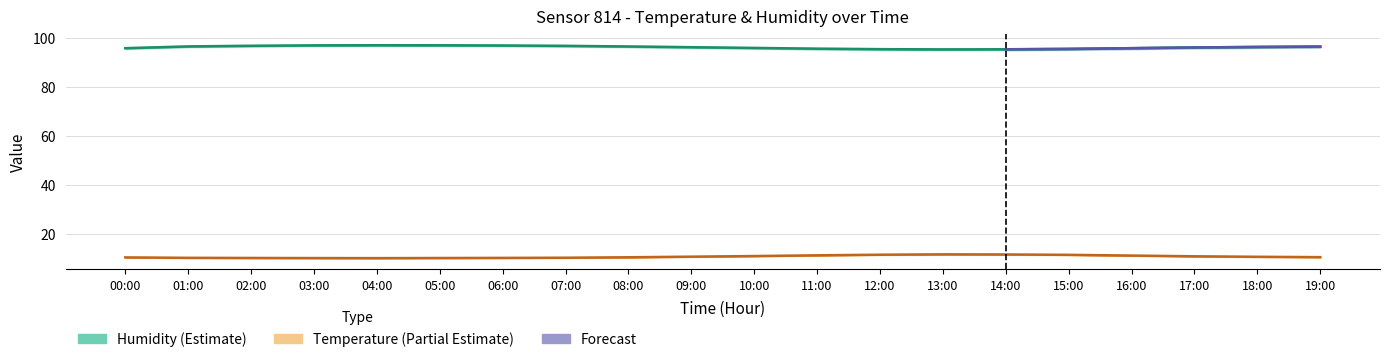

What is the difference between the humidity_upper values at 15:00 and 14:00?

0.2